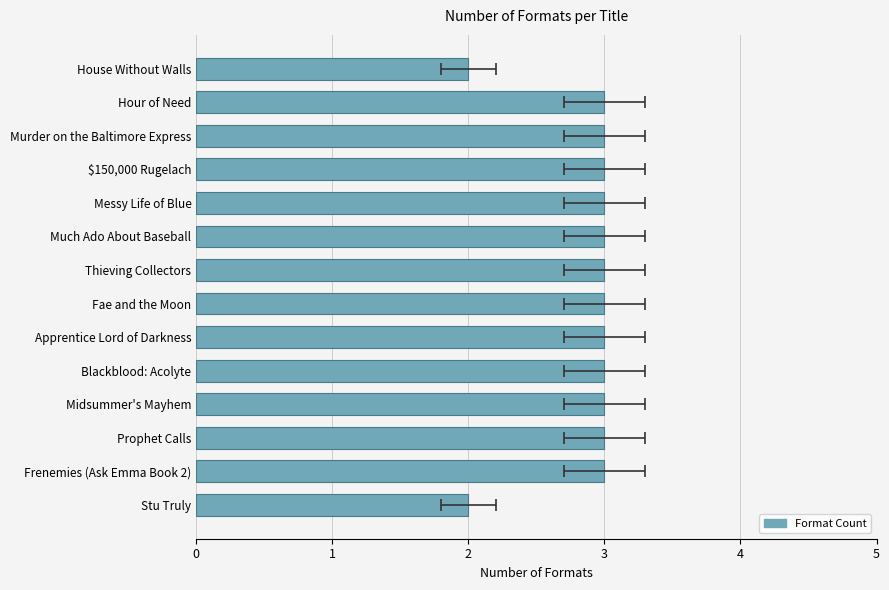

Between Much Ado About Baseball and Midsummer's Mayhem, which is larger?

Much Ado About Baseball